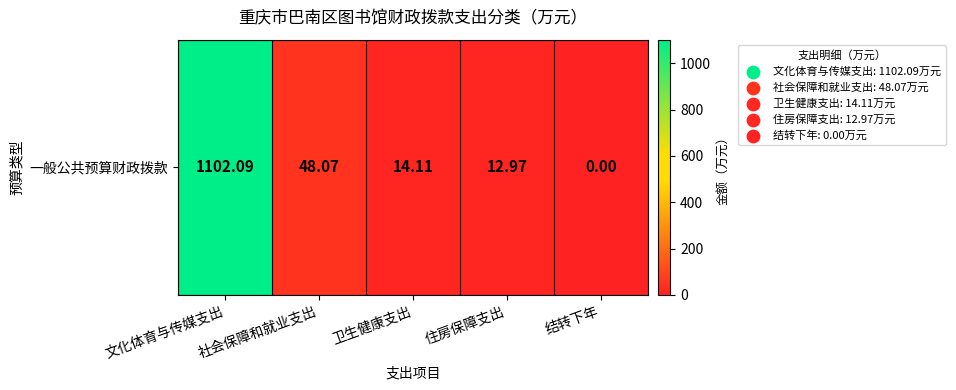

The chart shows a value of 1661.8 at 文化体育与传媒支出. True or false?

False